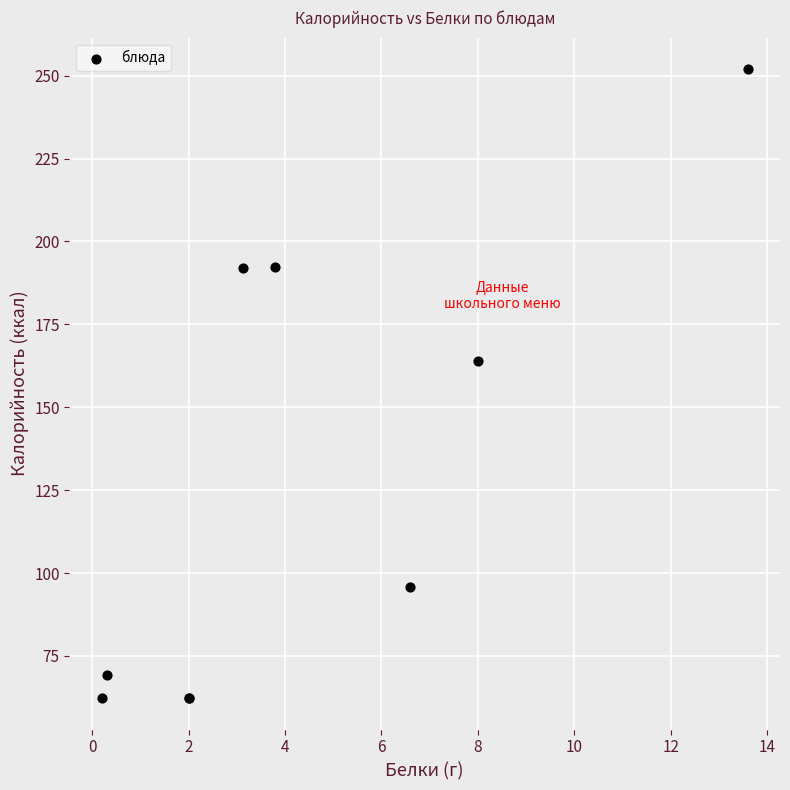

What Y value in the scatter plot is closest to 157?

163.9